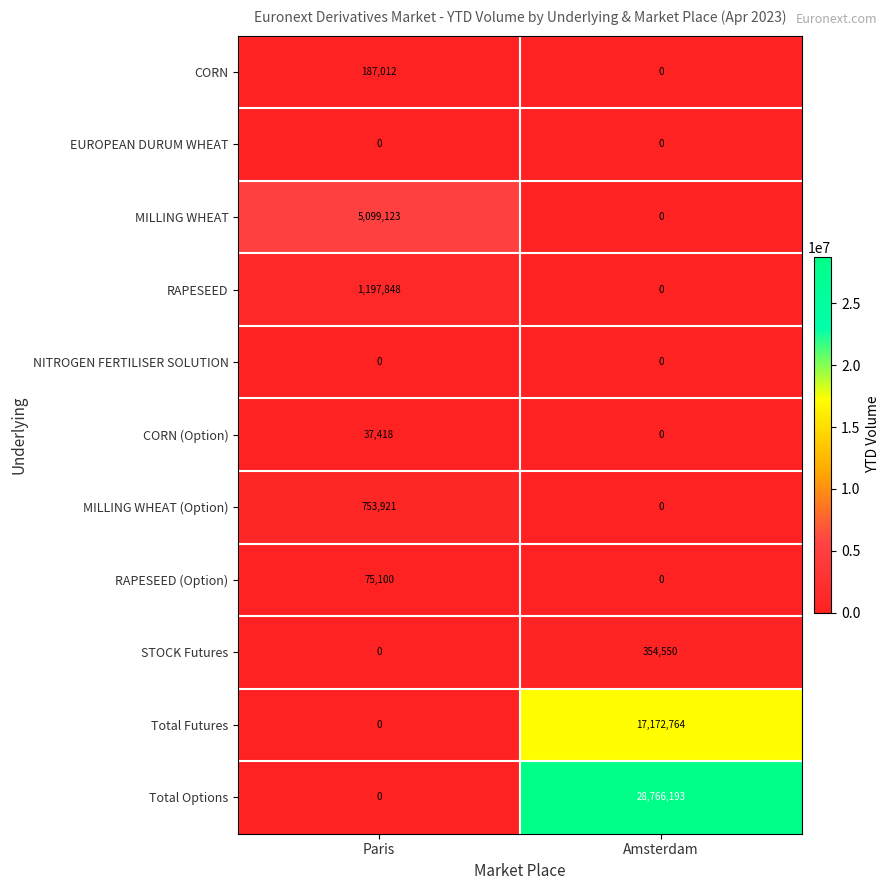

Reading left to right, list all the values displayed in this chart.

CORN: 187012	0
EUROPEAN DURUM WHEAT: 0	0
MILLING WHEAT: 5099123	0
RAPESEED: 1197848	0
NITROGEN FERTILISER SOLUTION: 0	0
CORN (Option): 37418	0
MILLING WHEAT (Option): 753921	0
RAPESEED (Option): 75100	0
STOCK Futures: 0	354550
Total Futures: 0	17172764
Total Options: 0	28766193